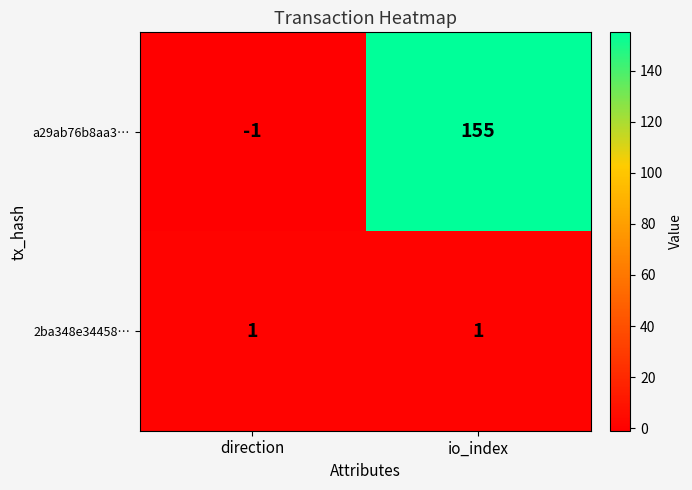

Rank the series by their maximum value, from highest to lowest.

a29ab76b8aa3…, 2ba348e34458…